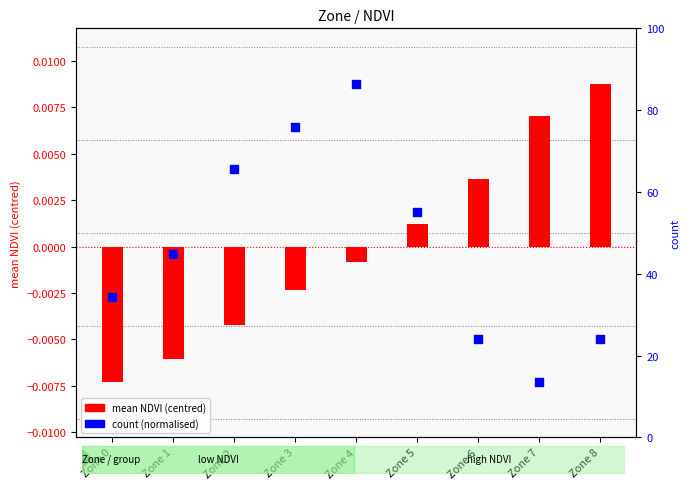

At which category is the sum across all series the highest?

Zone 4